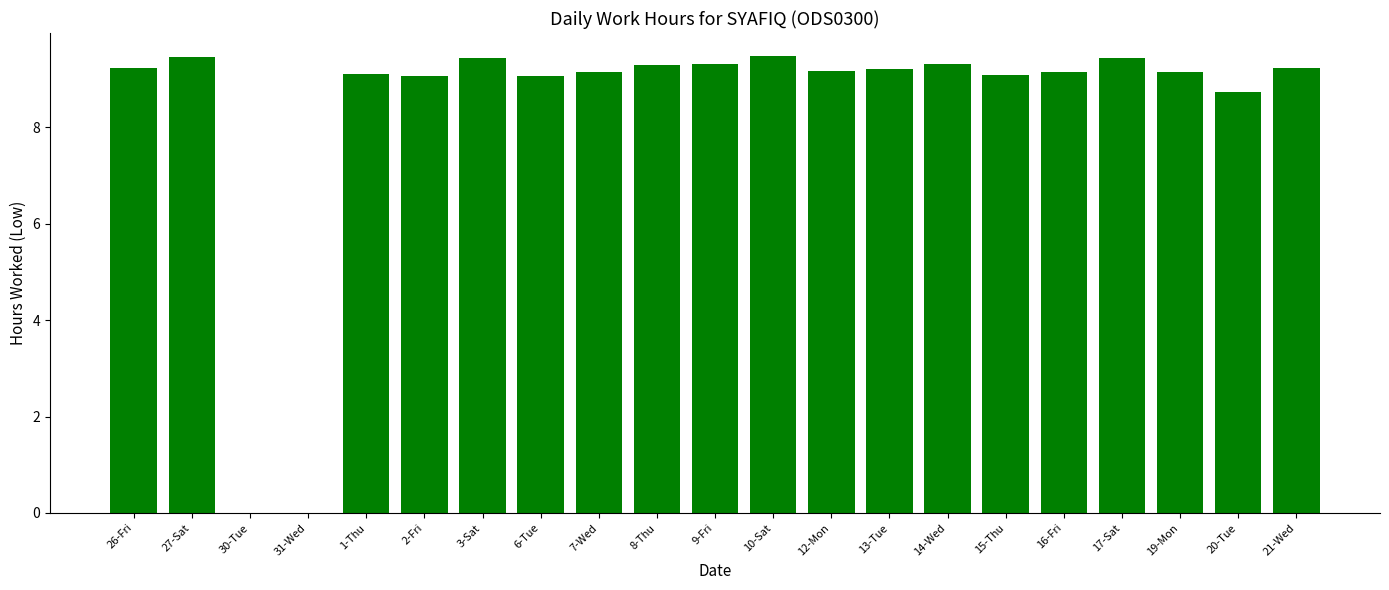

What is the sum of all values?

175.1